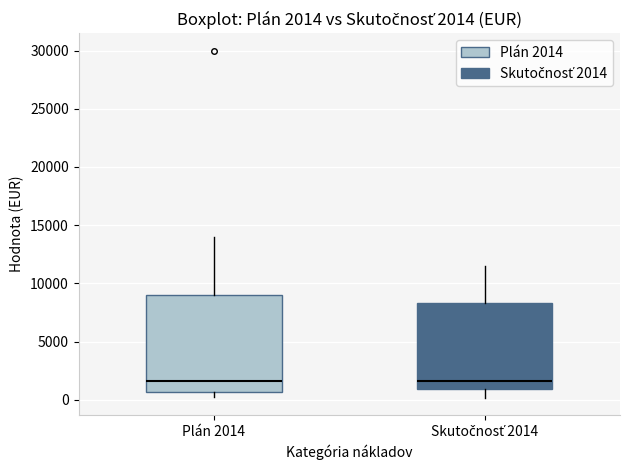

Comparing the boxes themselves (not the whiskers), which one is the tallest?

Plán 2014